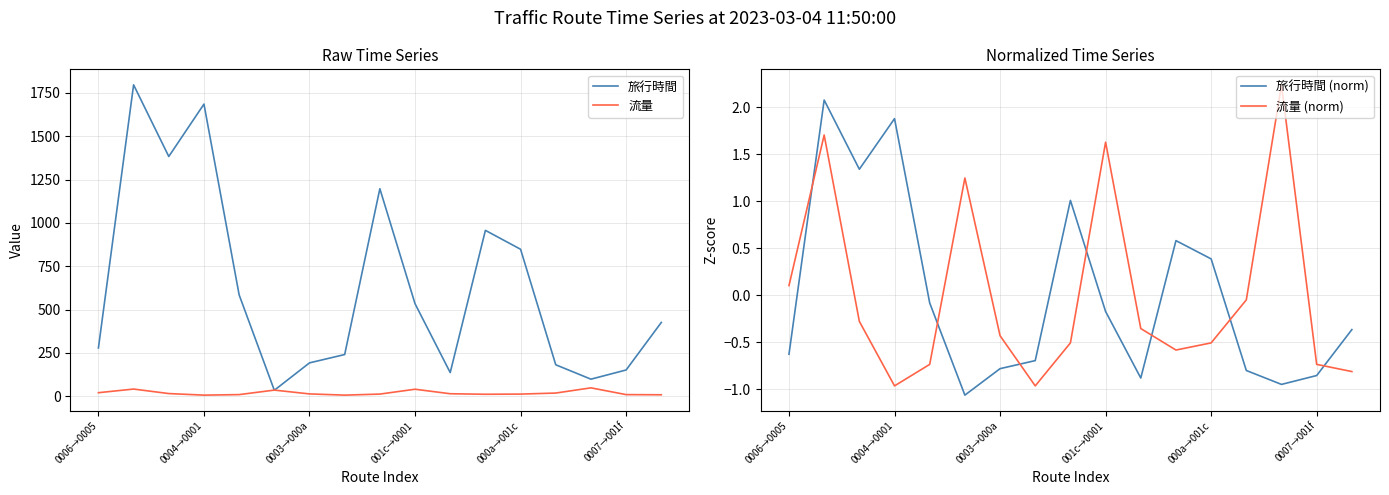

What is the minimum value for 流量 (norm)?

-1.0